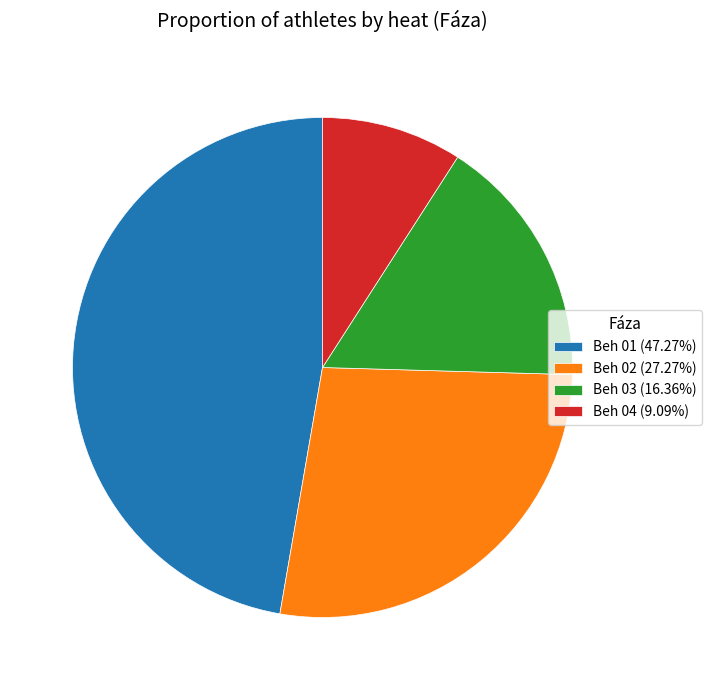

Do Beh 01 (47.27%) and Beh 04 (9.09%) together represent more than half of the pie?

Yes